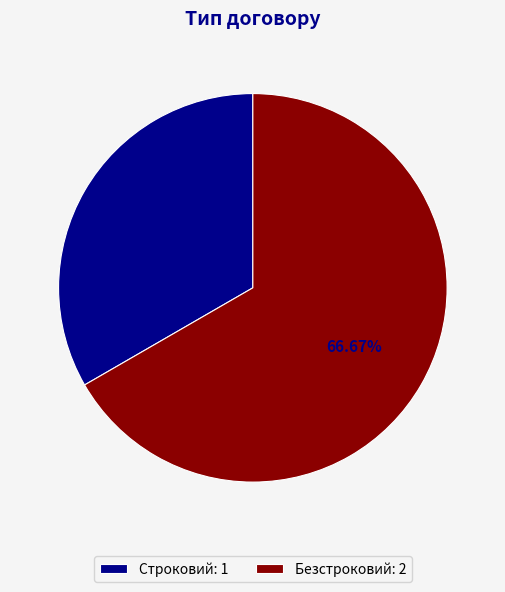

Rank the categories by value from lowest to highest.

Строковий, Безстроковий